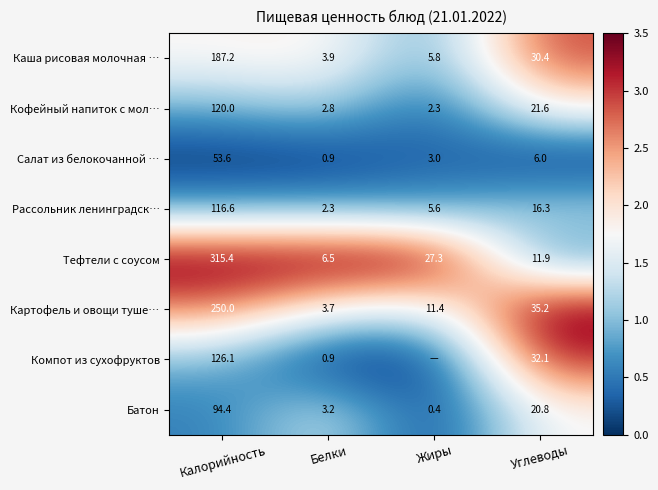

At how many categories does at least one series exceed 2?

4